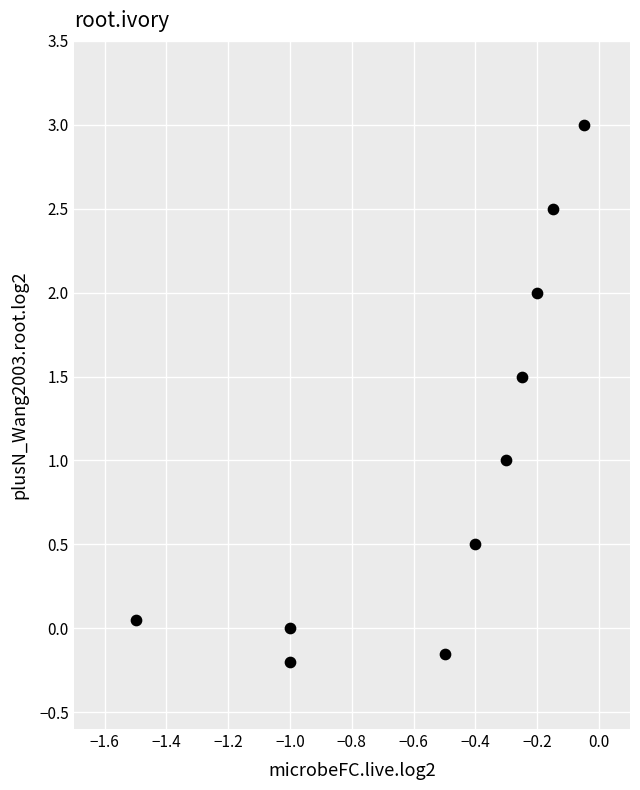

What is the range of Y values (max minus min)?

3.2